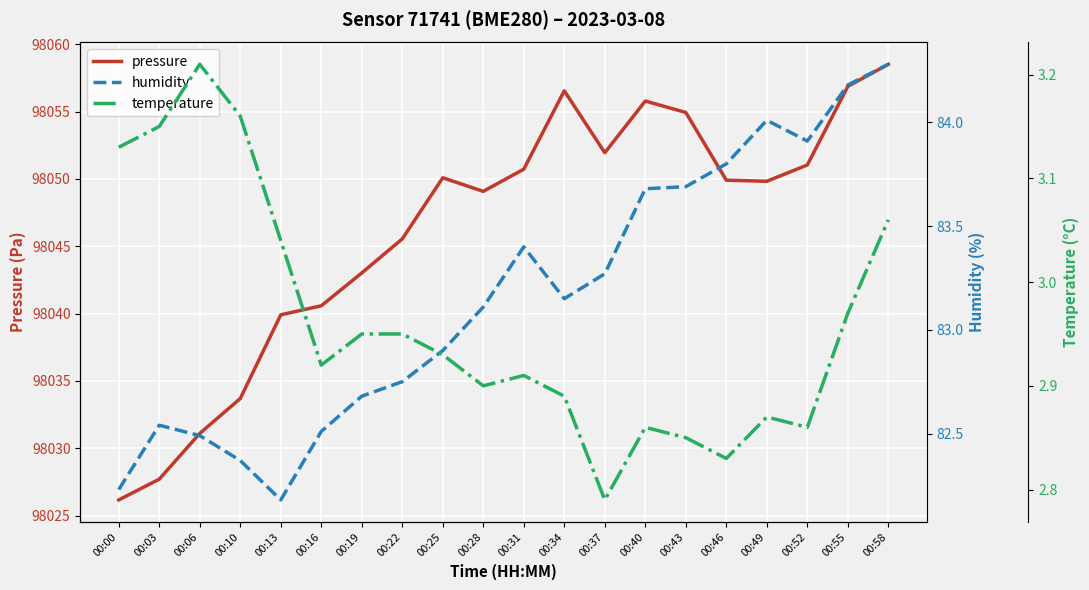

What is the average value of the temperature series?

3.0